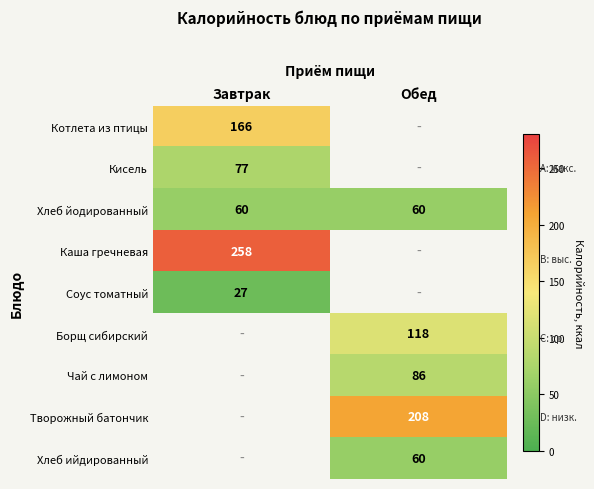

Count the number of data series in this chart.

9